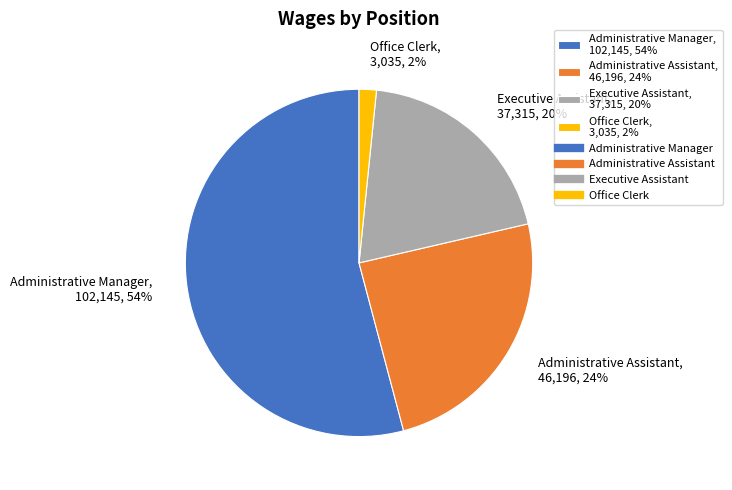

What is the smallest slice in the pie chart?

Office Clerk